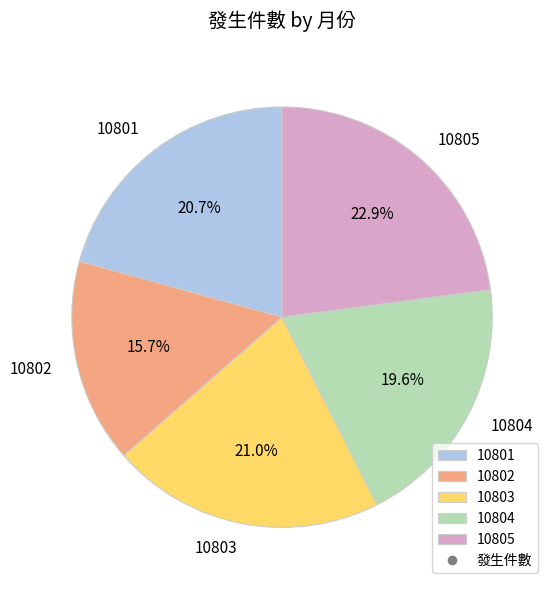

Is there any slice that represents more than half of the pie?

No